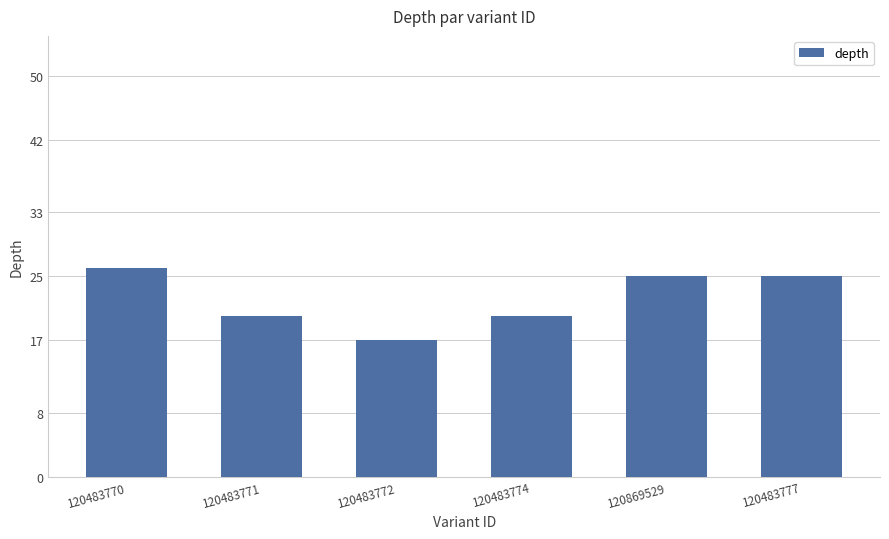

What is the label of the 2nd bar from the left?

120483771